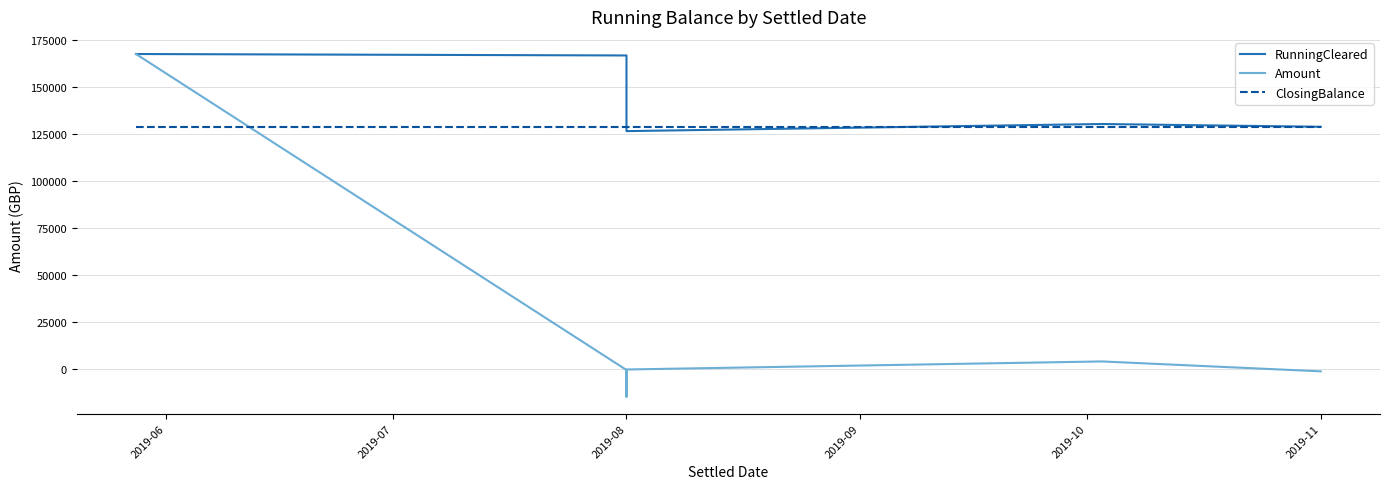

Reading right to left, transcribe all the data shown in this chart.

RunningCleared: 128643.1	130128.1	126342.1	126842.1	141730.4	146720.1	151709.8	166598.1	167368.1
Amount: -1485.0	3786.1	-500.0	-14888.3	-4989.7	-4989.7	-14888.3	-770.0	167367.6
ClosingBalance: 128643.1	128643.1	128643.1	128643.1	128643.1	128643.1	128643.1	128643.1	128643.1